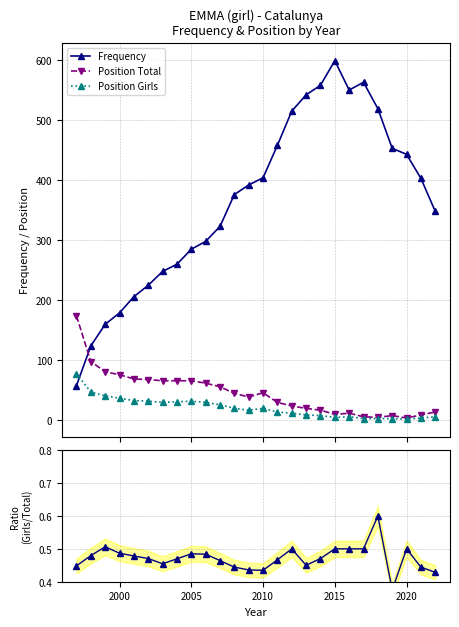

True or false: Position Girls has more than 2 interior local peaks.

True